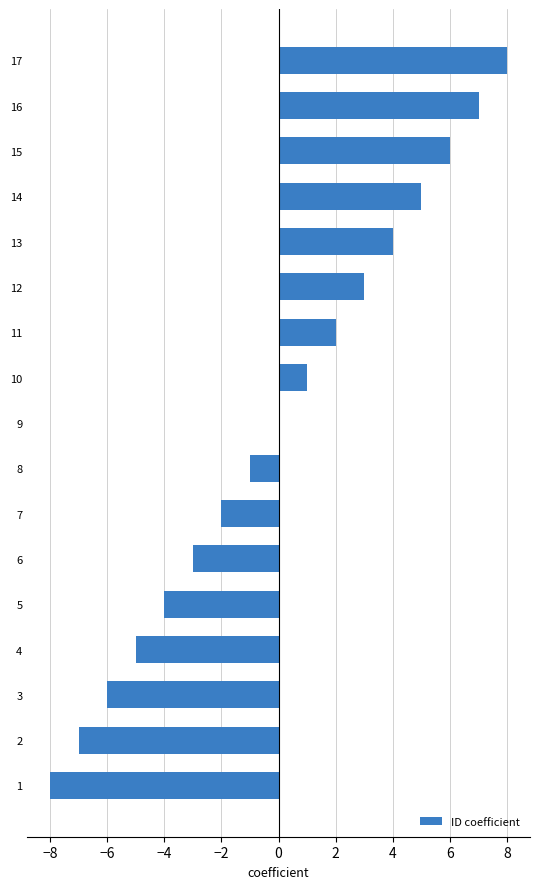

Are the bars grouped side by side (vs. stacked)?

No